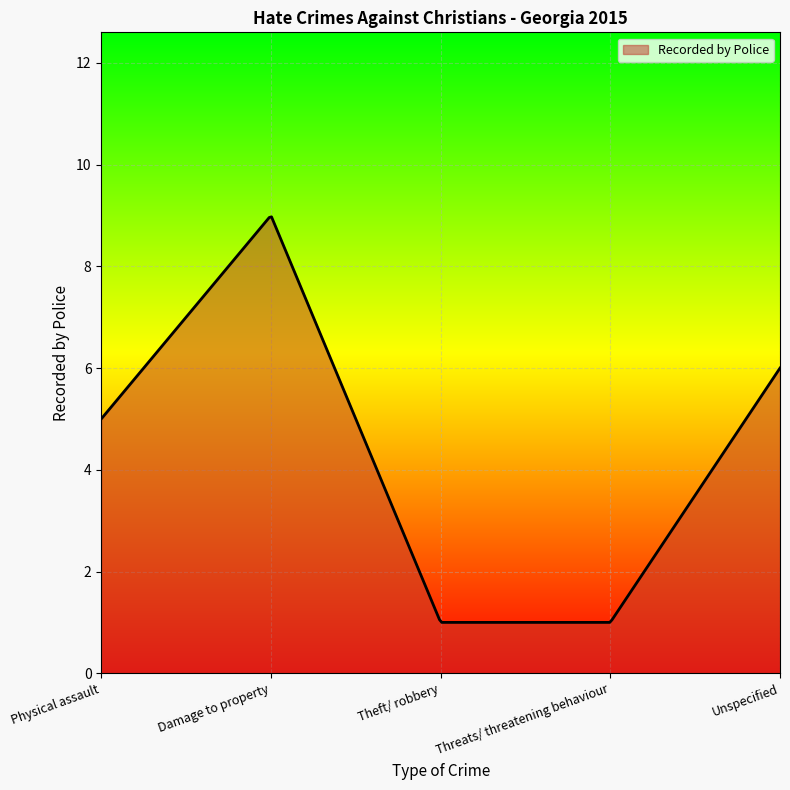

What is the maximum value shown in the chart?

9.0